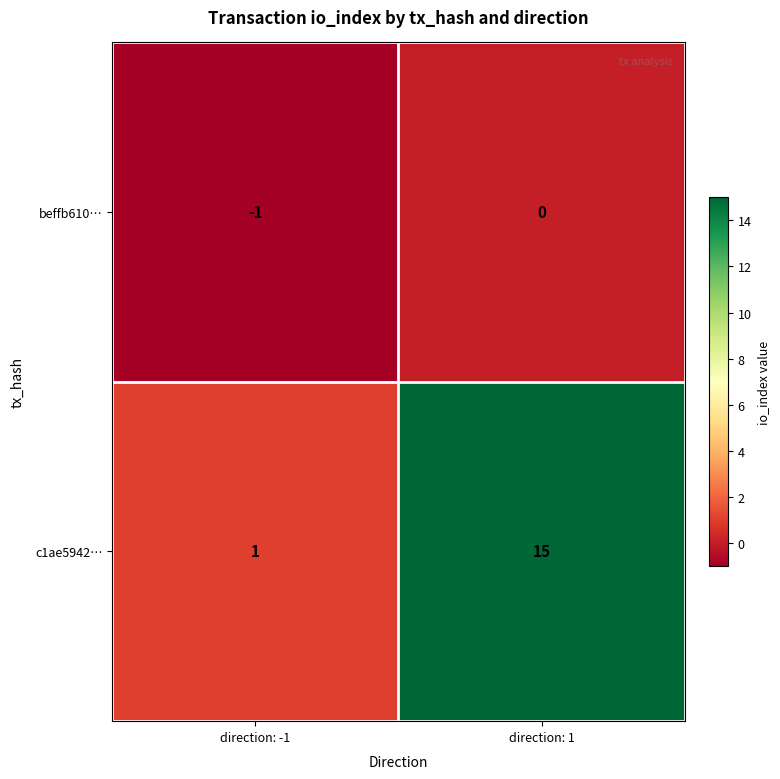

Rank the series by their maximum value, from highest to lowest.

c1ae5942…, beffb610…